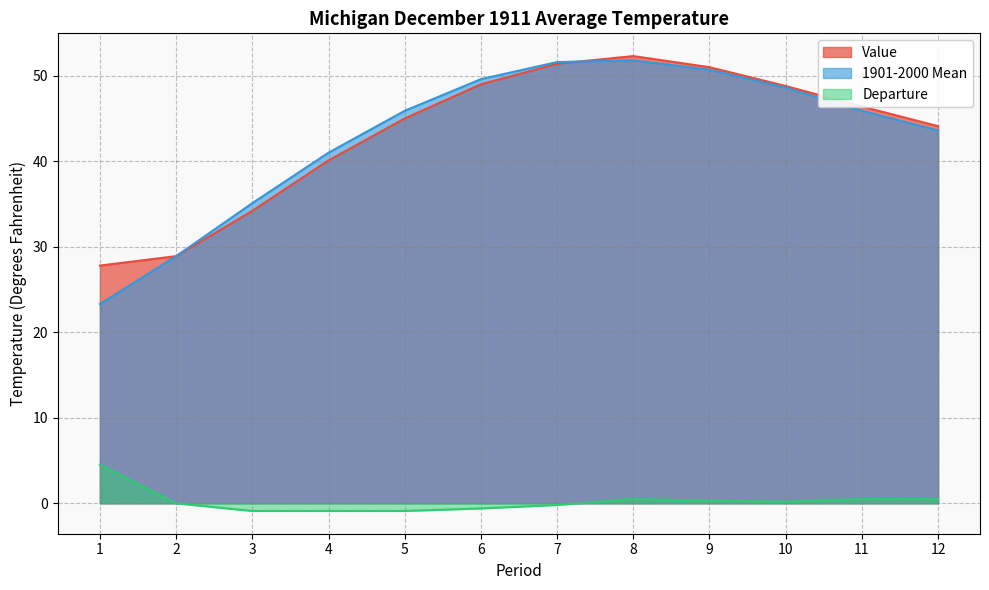

True or false: Value has more than 1 points higher than both neighbors.

False